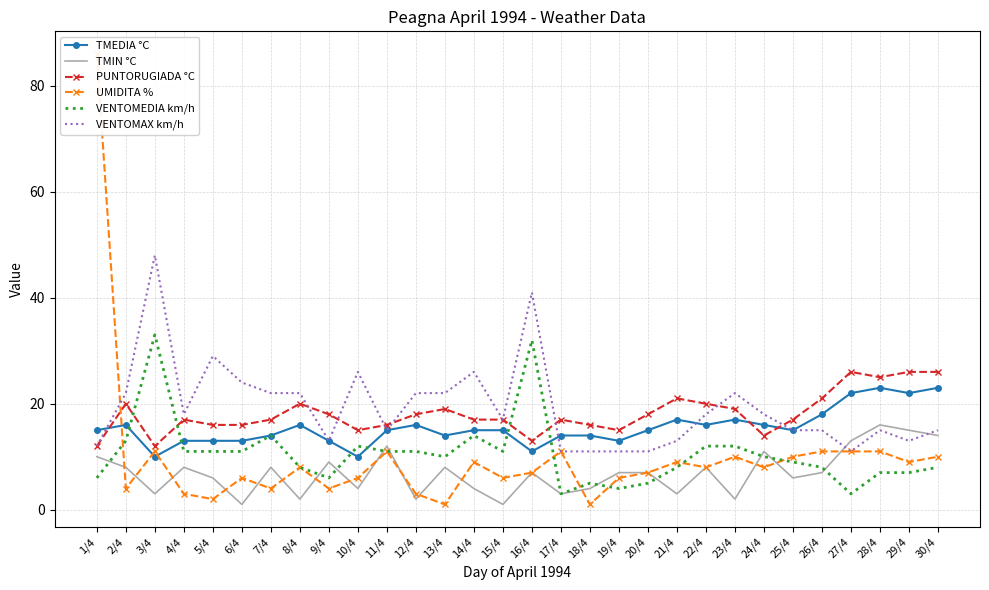

How many times do TMIN °C and UMIDITA % cross each other?

16